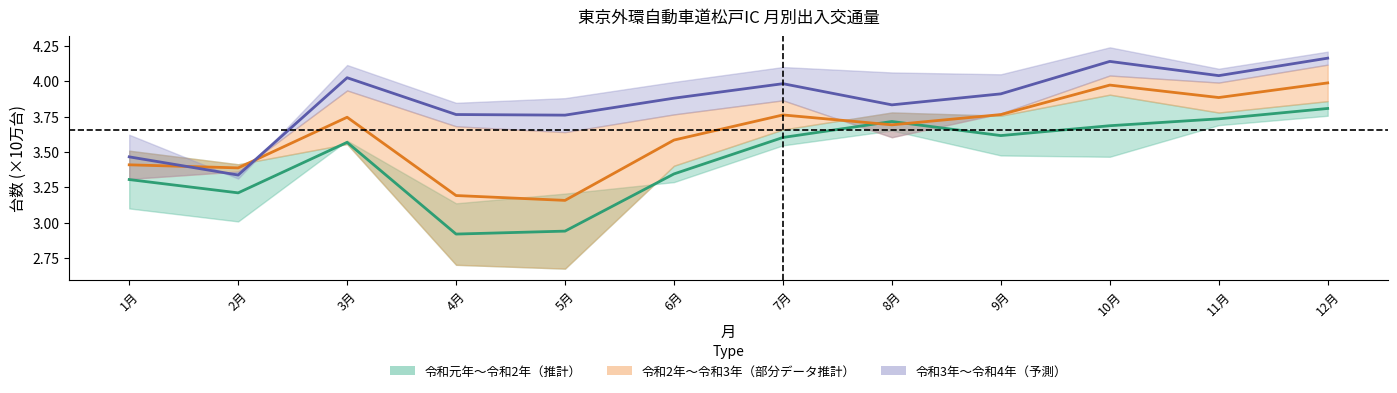

Does the chart have visible grid lines?

No